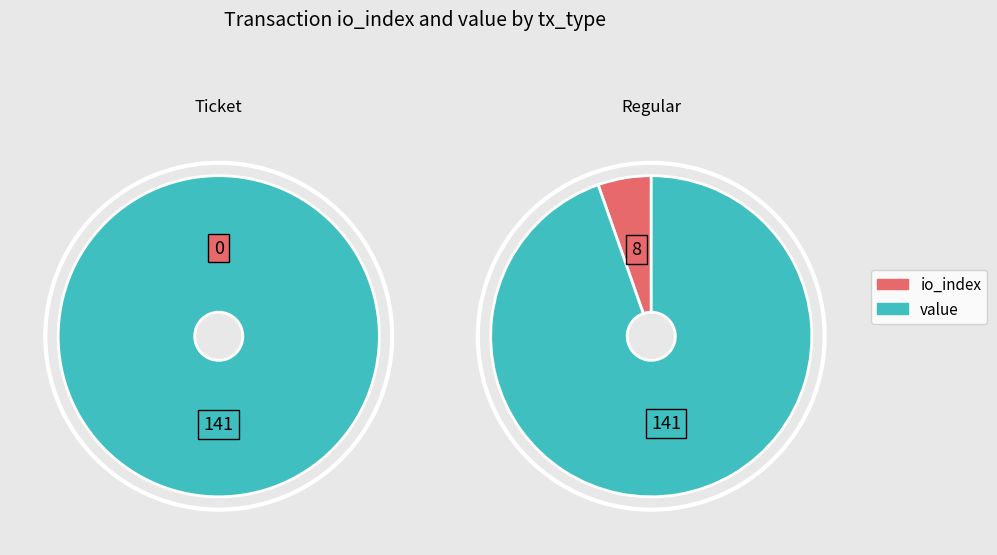

What is the smallest slice in the pie chart?

io_index